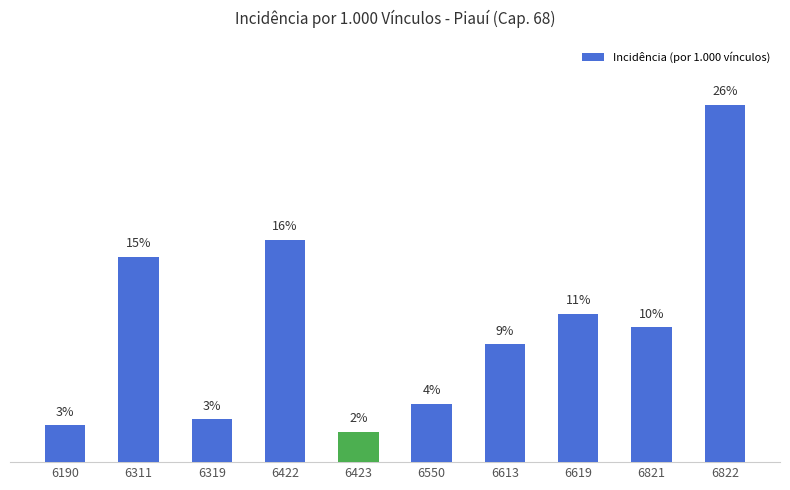

Reading left to right, what are all the values shown in this chart?

2.7	15.2	3.2	16.4	2.2	4.3	8.7	11.0	10.0	26.4